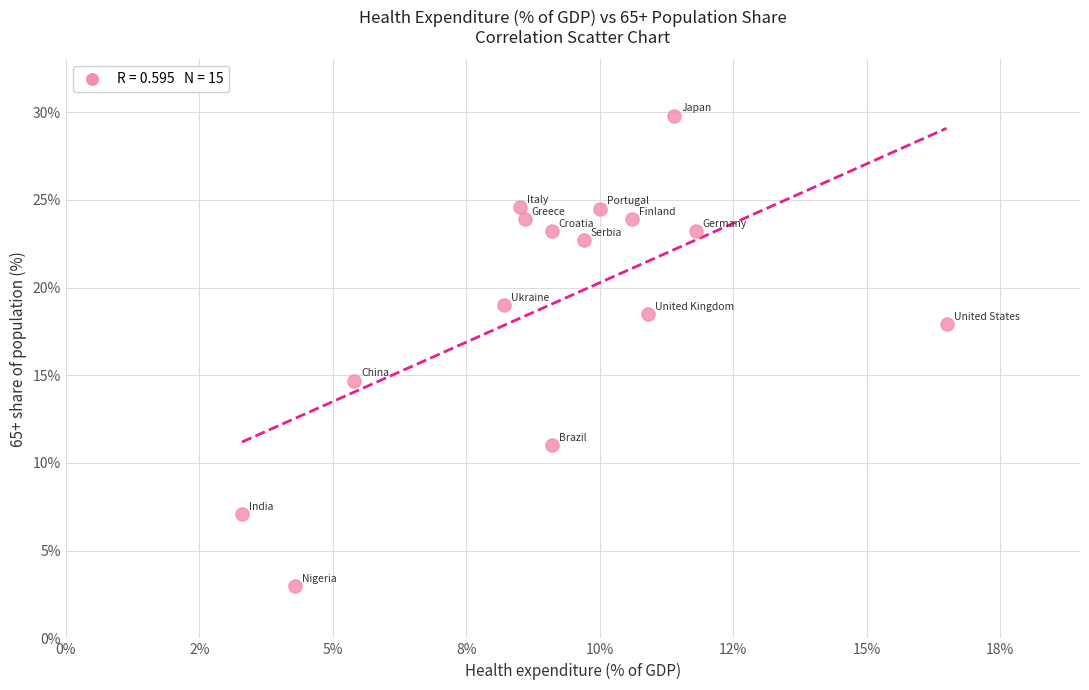

What is the range of X values (max minus min)?

13.2